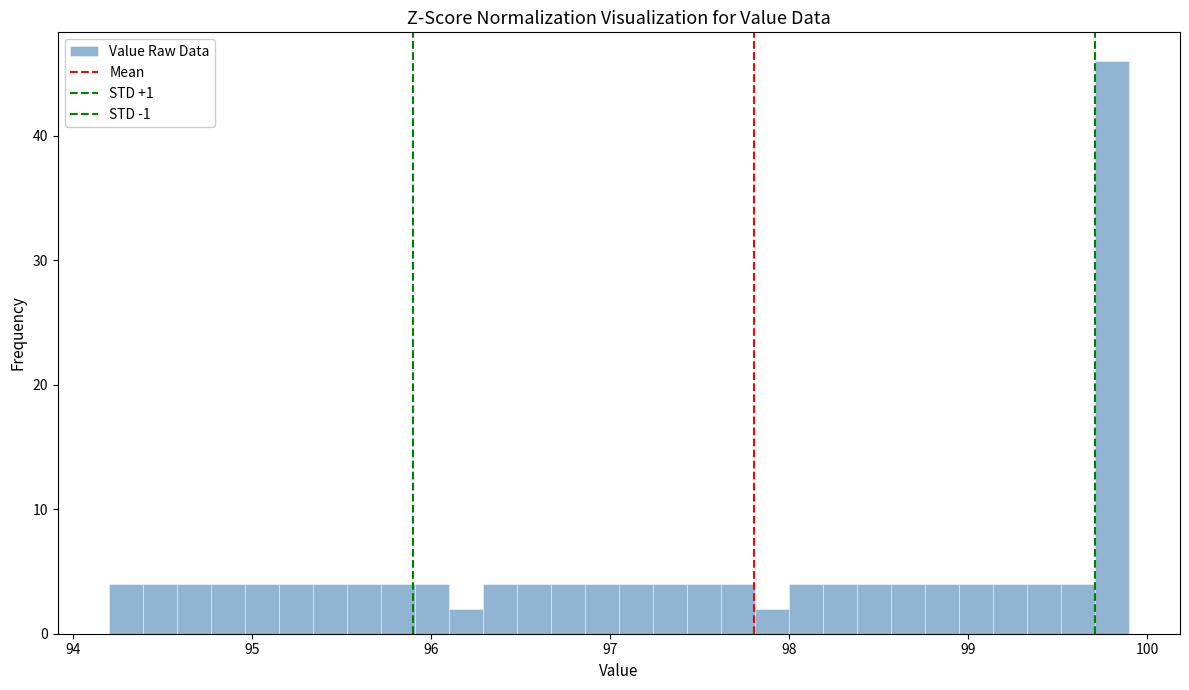

Read against the x-axis, roughly where is the centre of the tallest bar?

99.8